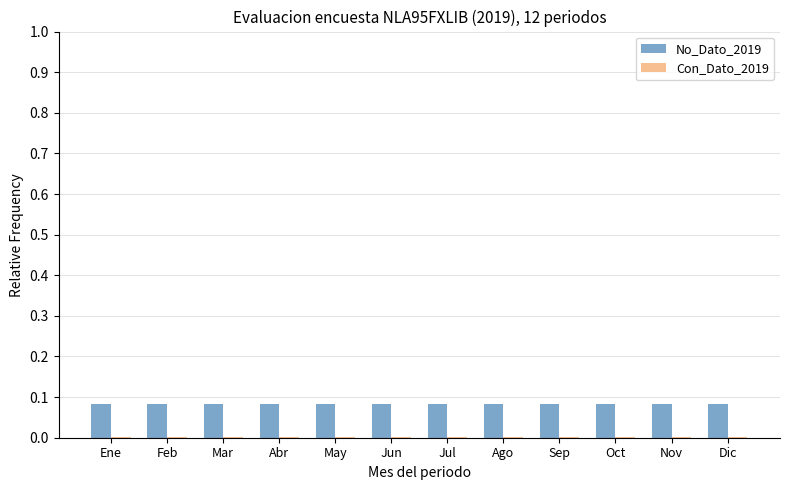

What is the sum of all No_Dato_2019 values?

1.0